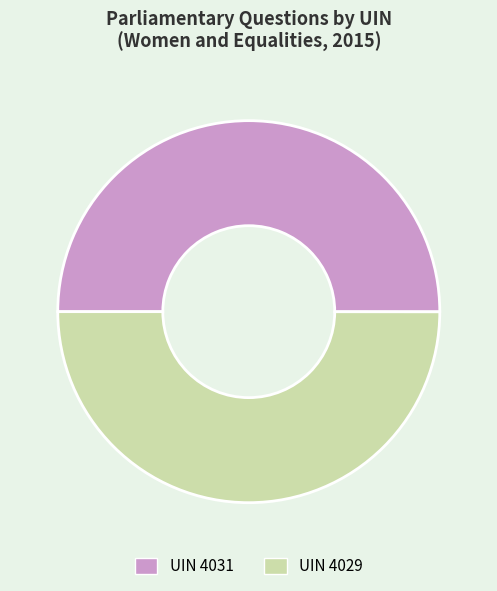

What is the ratio of the value at UIN 4031 to the value at UIN 4029?

1.0